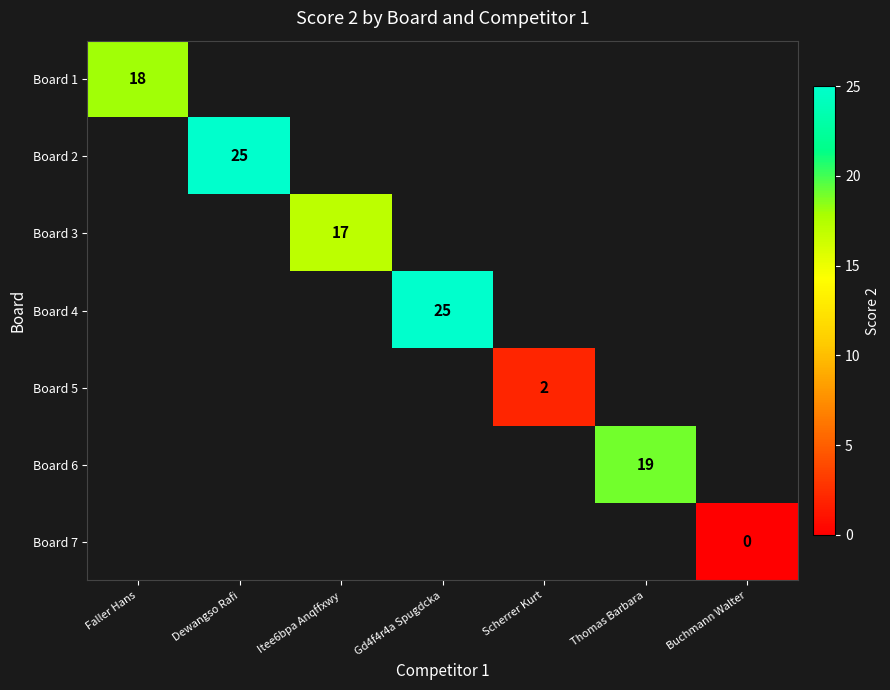

What is the greatest value displayed?

25.0